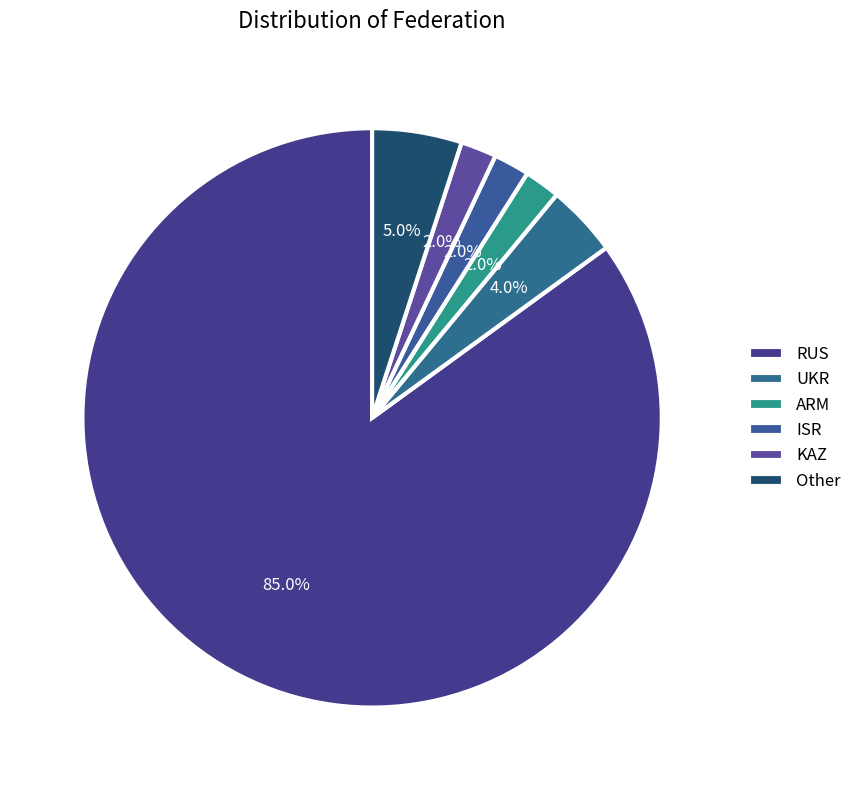

Which slice represents more than half of the pie?

RUS